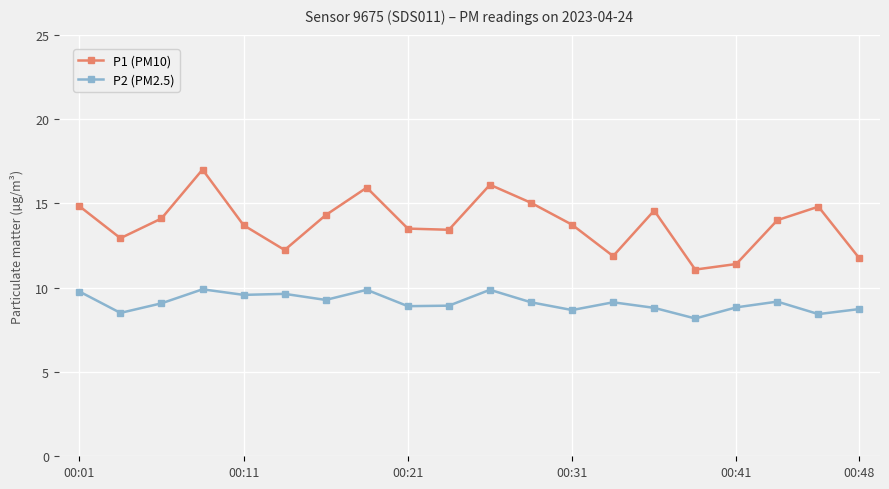

What are all the series names shown in the legend?

P1 (PM10), P2 (PM2.5)